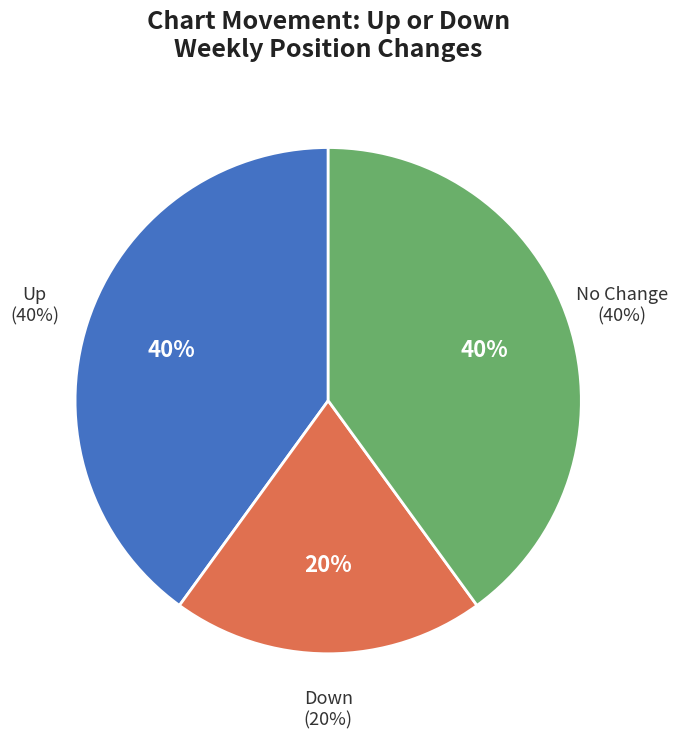

What portion of the pie excludes up?

60.0%